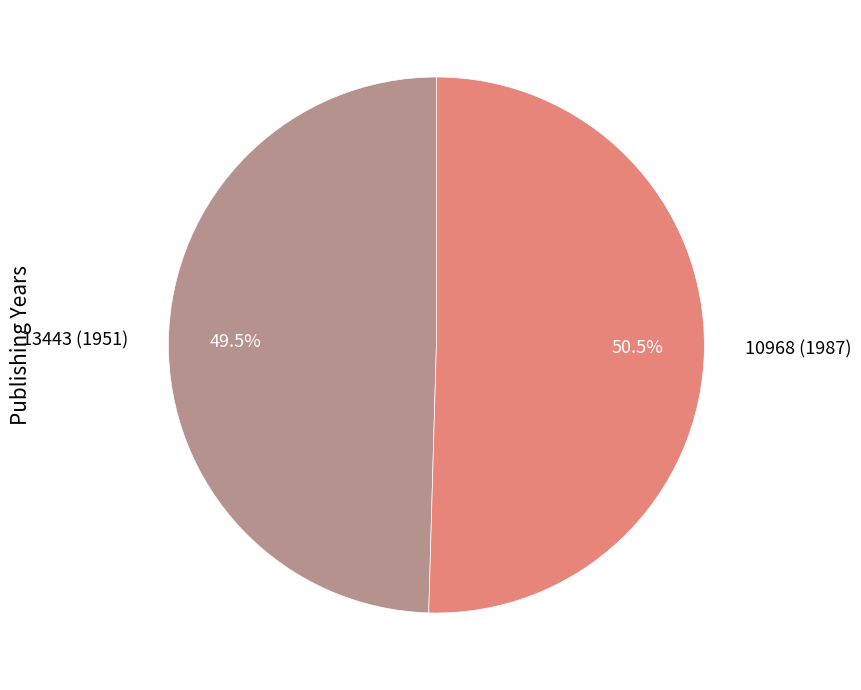

How many slices are in this pie chart?

2